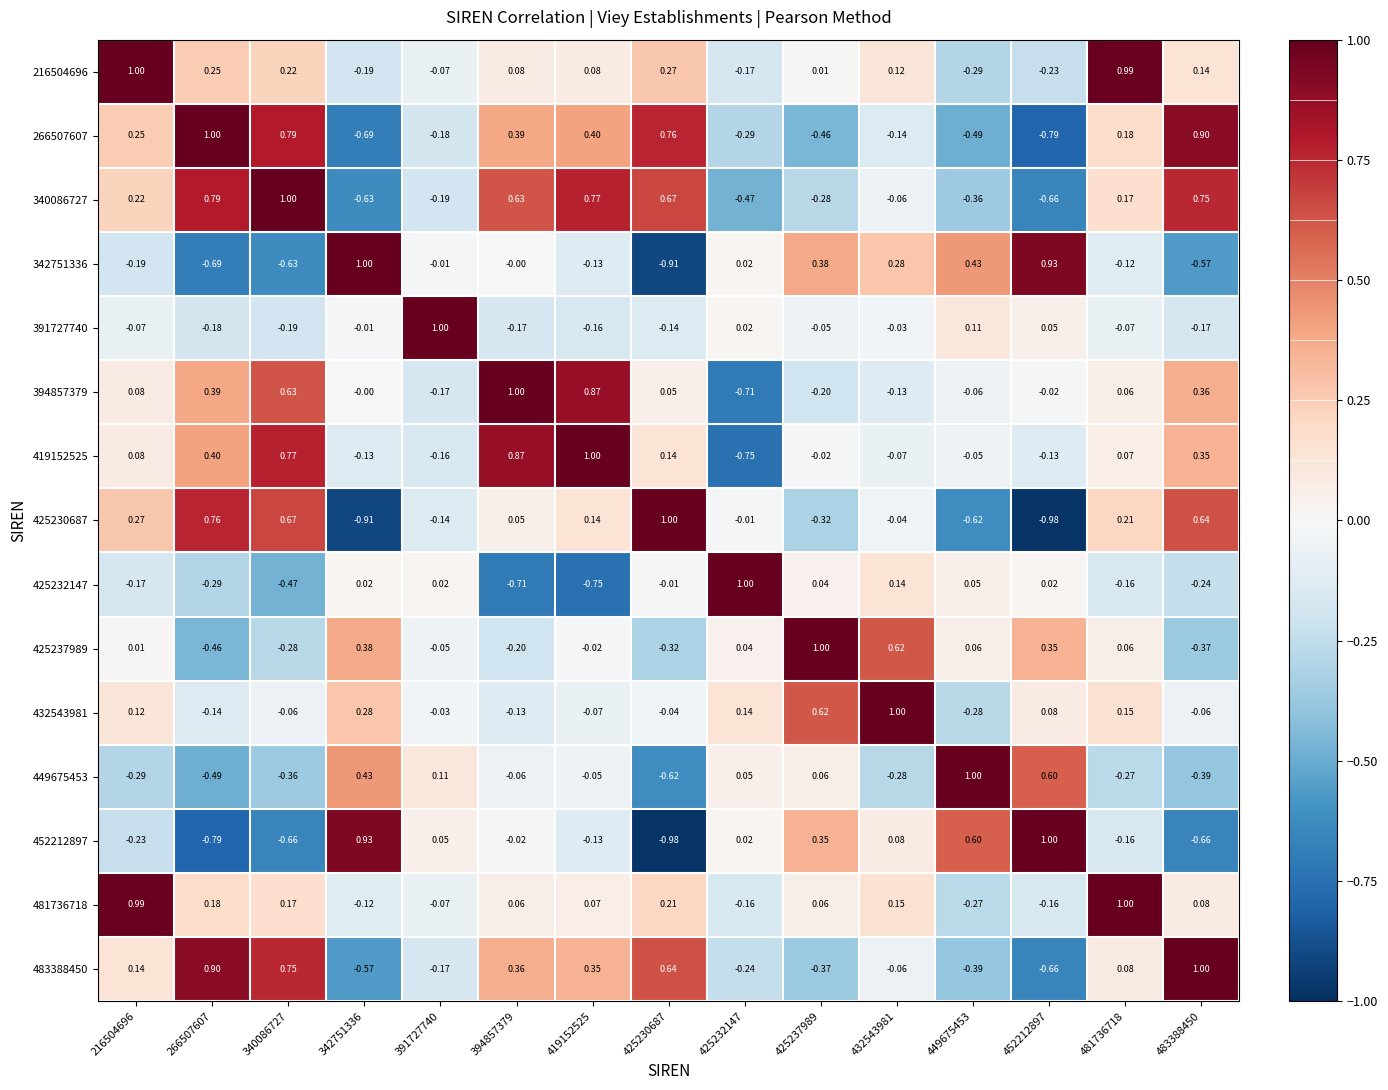

Which series has the largest total across all categories?

419152525